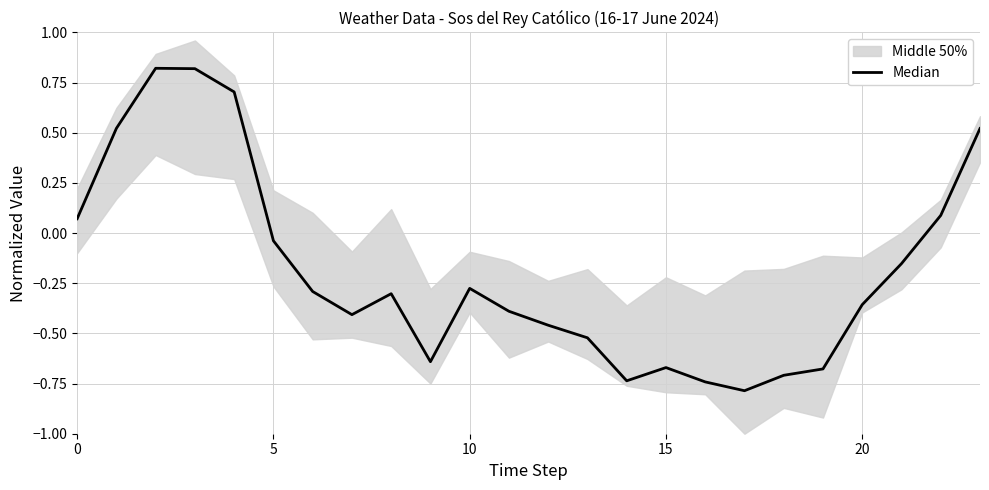

Is it true that the value at 10 is 1.2?

False